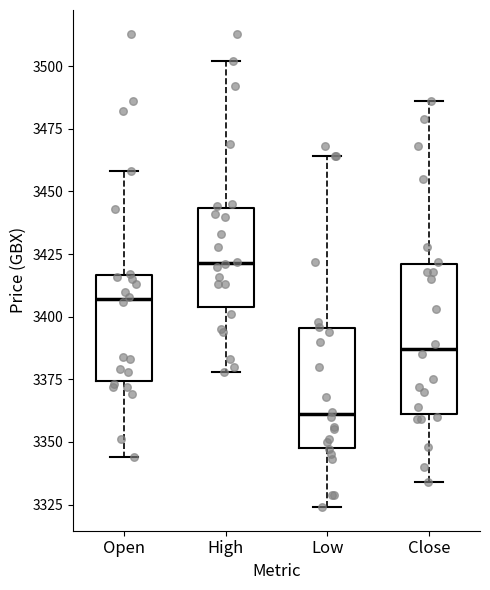

Comparing the boxes themselves (not the whiskers), which one is the tallest?

Close